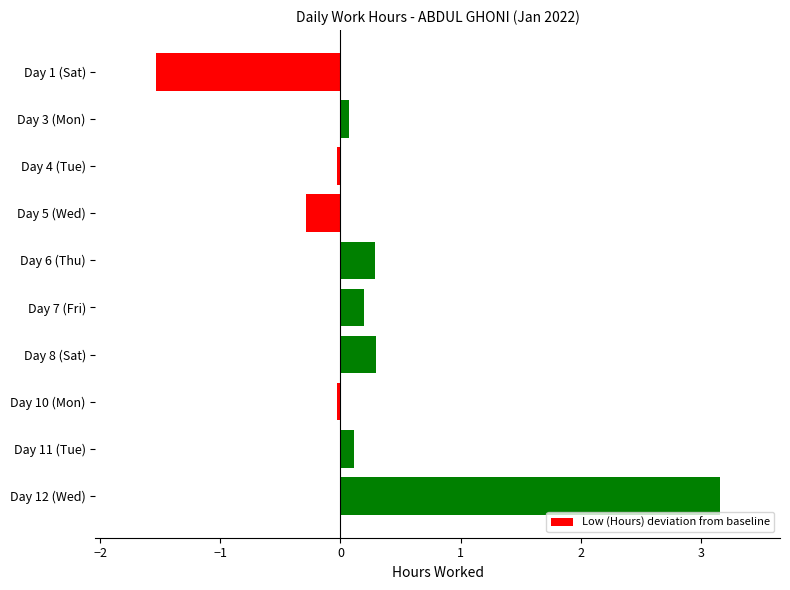

What is the label of the 8th bar from the bottom?

Day 4 (Tue)